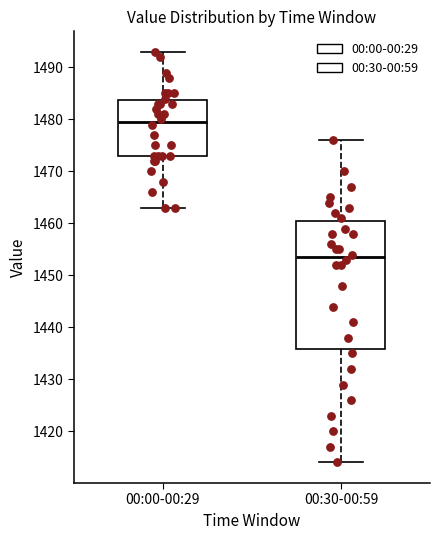

Which box has the highest median line?

00:00-00:29